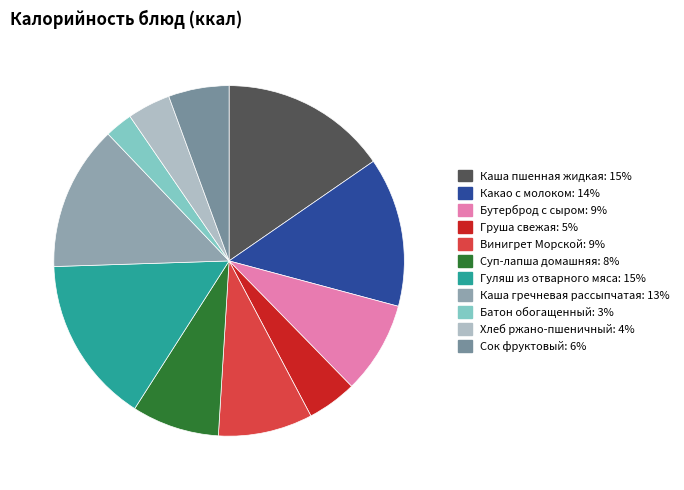

What percentage is the Винигрет Морской slice, to the nearest percent?

9%